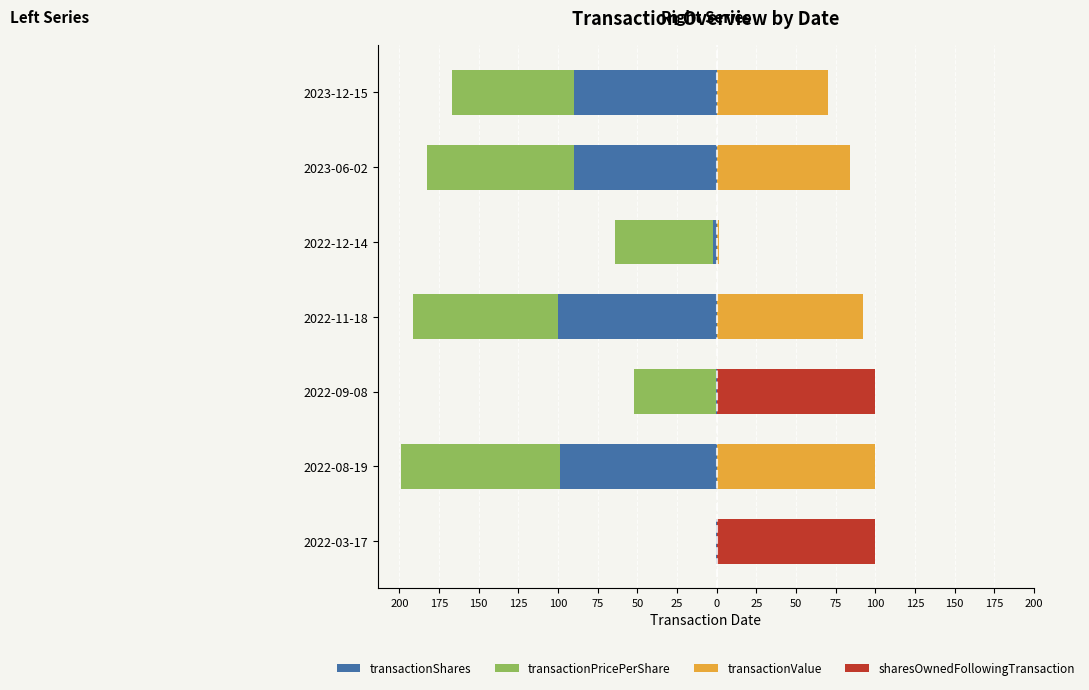

Rank the series at 2023-12-15 from lowest to highest value.

transactionShares, transactionPricePerShare, sharesOwnedFollowingTransaction, transactionValue